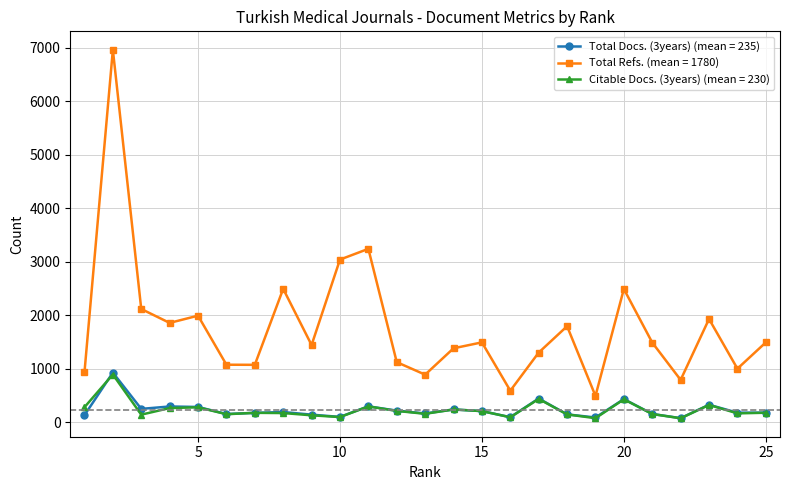

What is the greatest value displayed?

6965